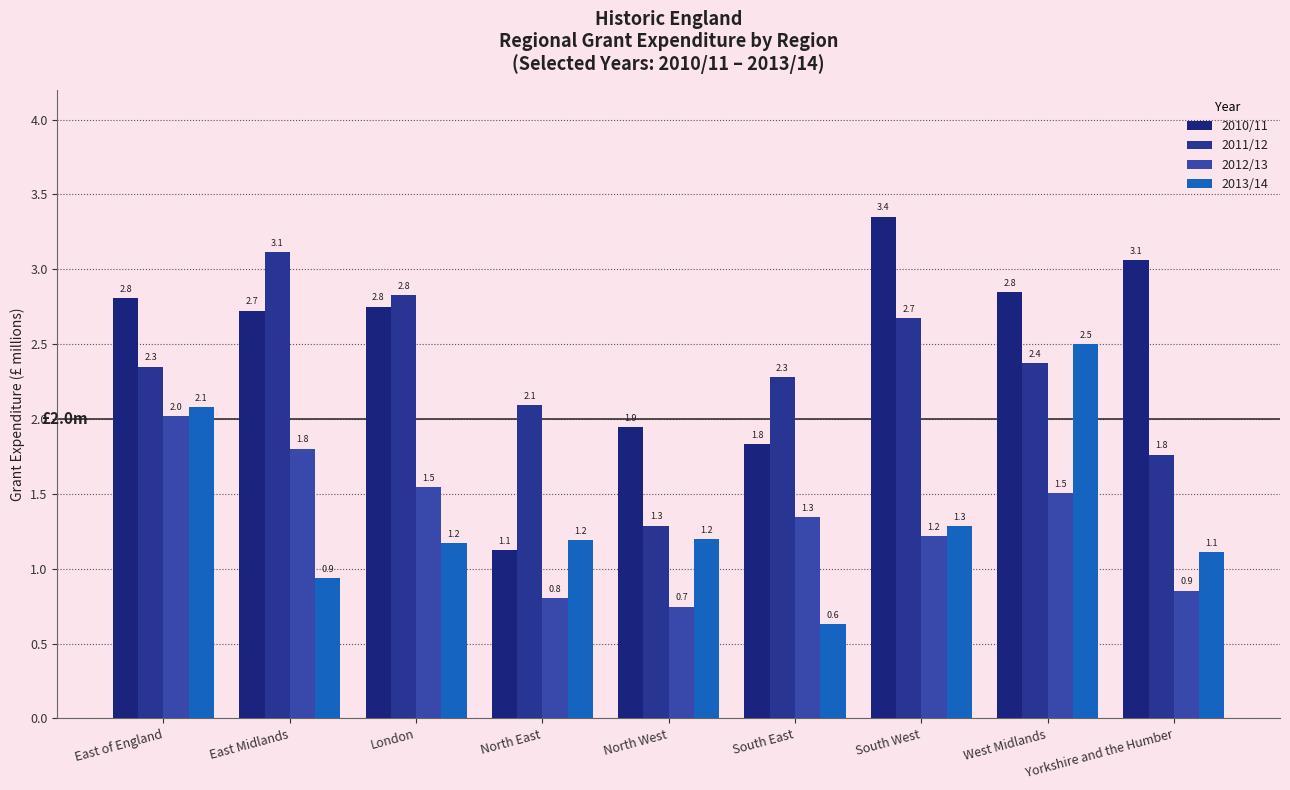

Is it true that 2011/12 equals 2.3 at South East?

True